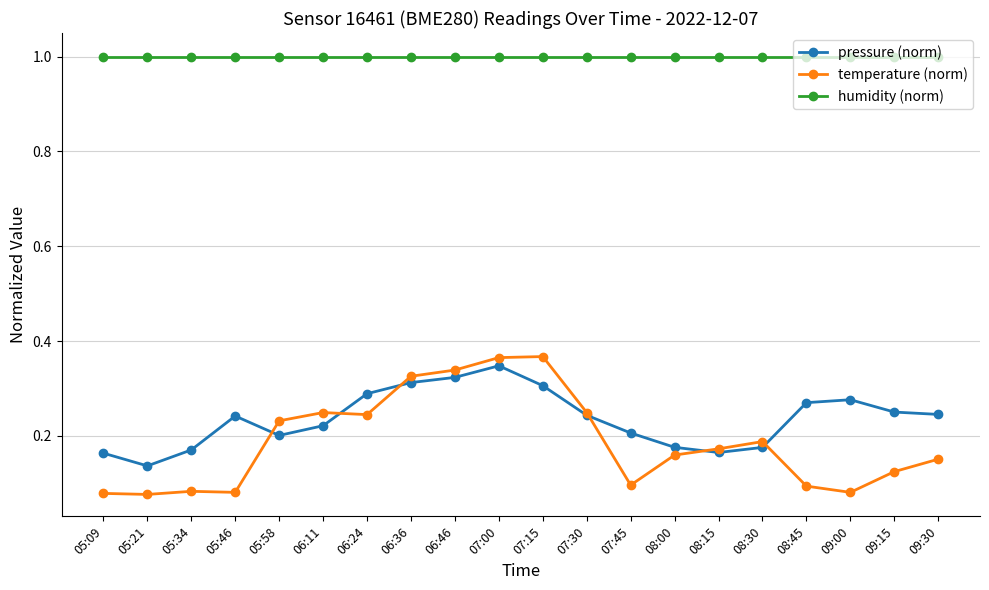

What is the sum of all pressure (norm) values?

4.7